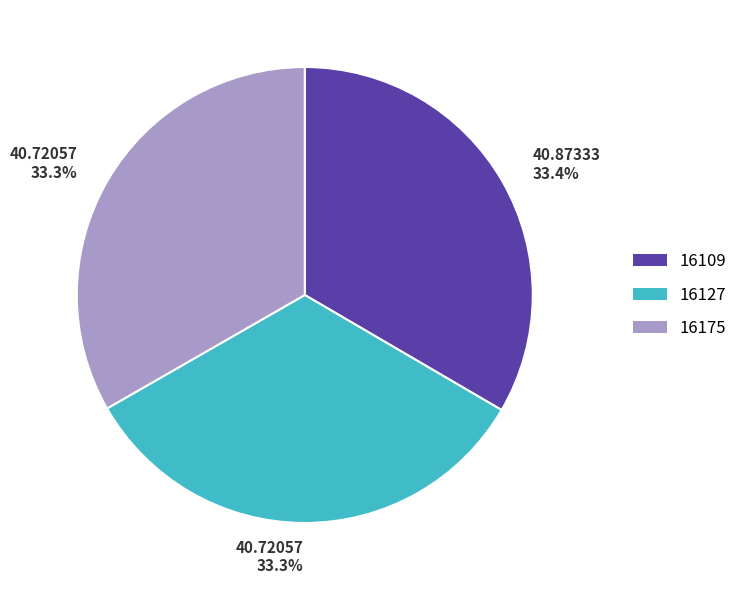

What percentage is NOT represented by 16175?

66.7%